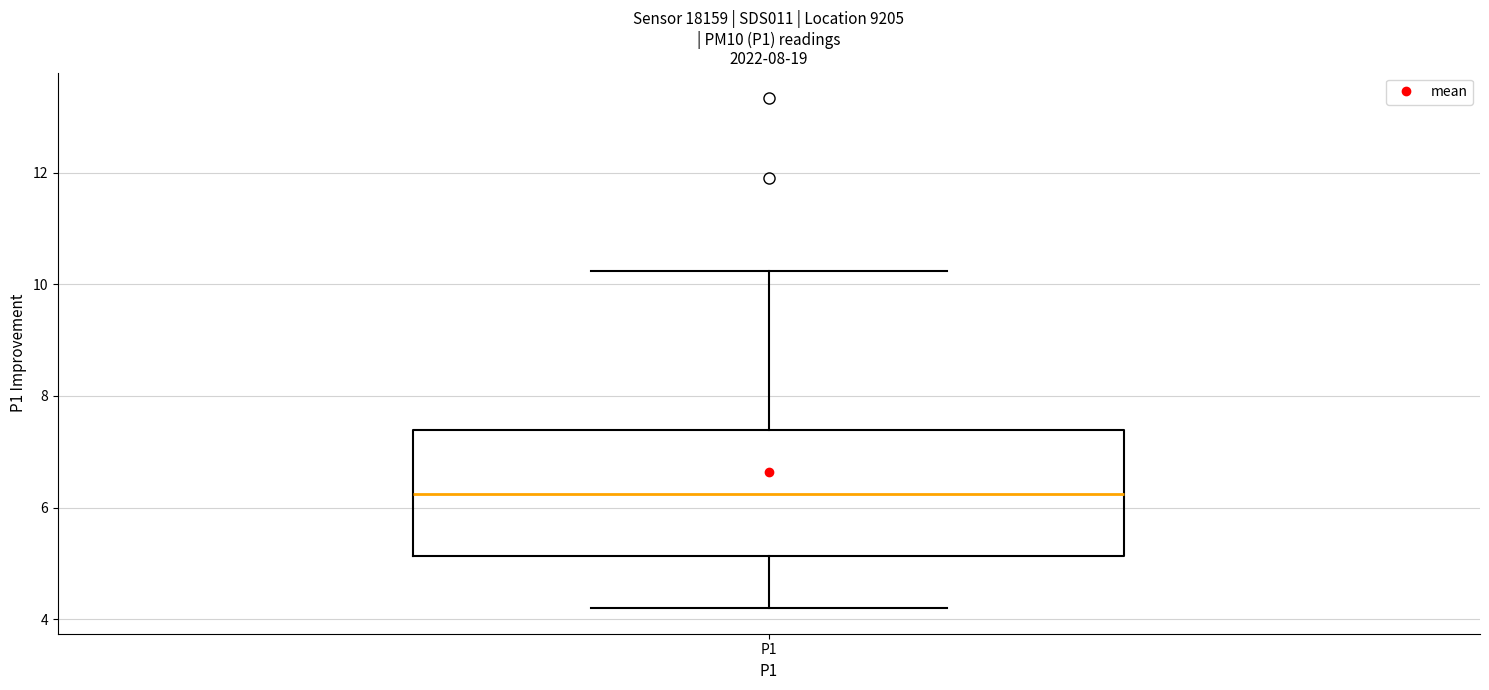

Transcribe this box plot: give where the median line is, the range the box spans, and where the two whiskers end, as read against the y-axis. The values are not printed on the chart, so give them approximately, as read against the axis.

median 6.2, box 5.2 to 7.4, whiskers 4.2 to 10.2